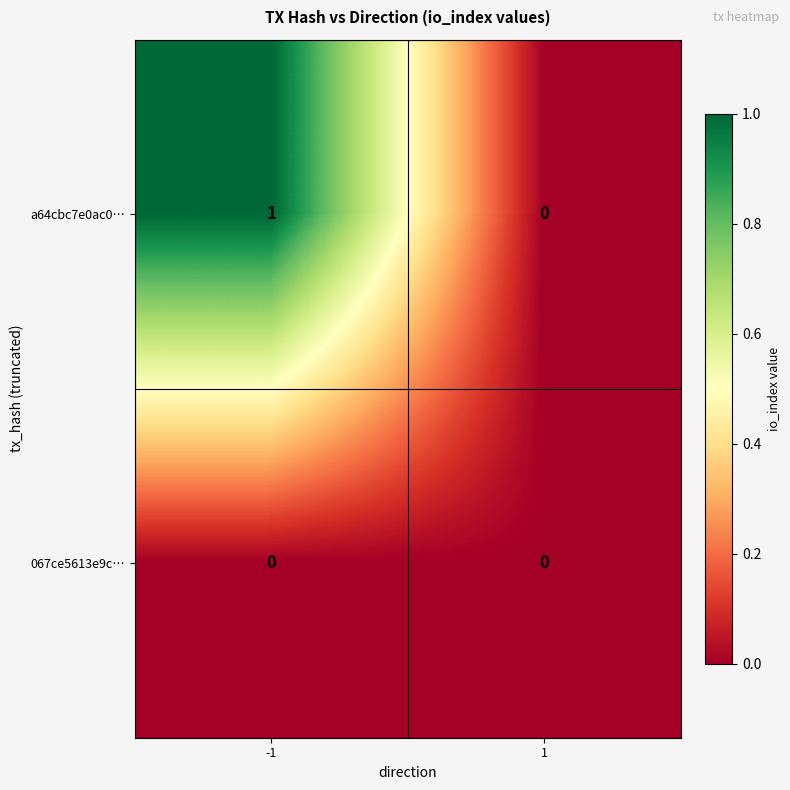

Is the value of 067ce5613e9c… at -1 greater than the value of a64cbc7e0ac0… at -1?

No